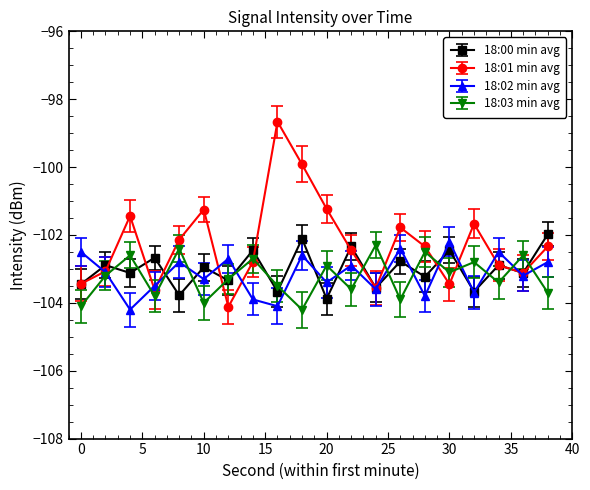

How many values in the 18:00 min avg series exceed -102?

1